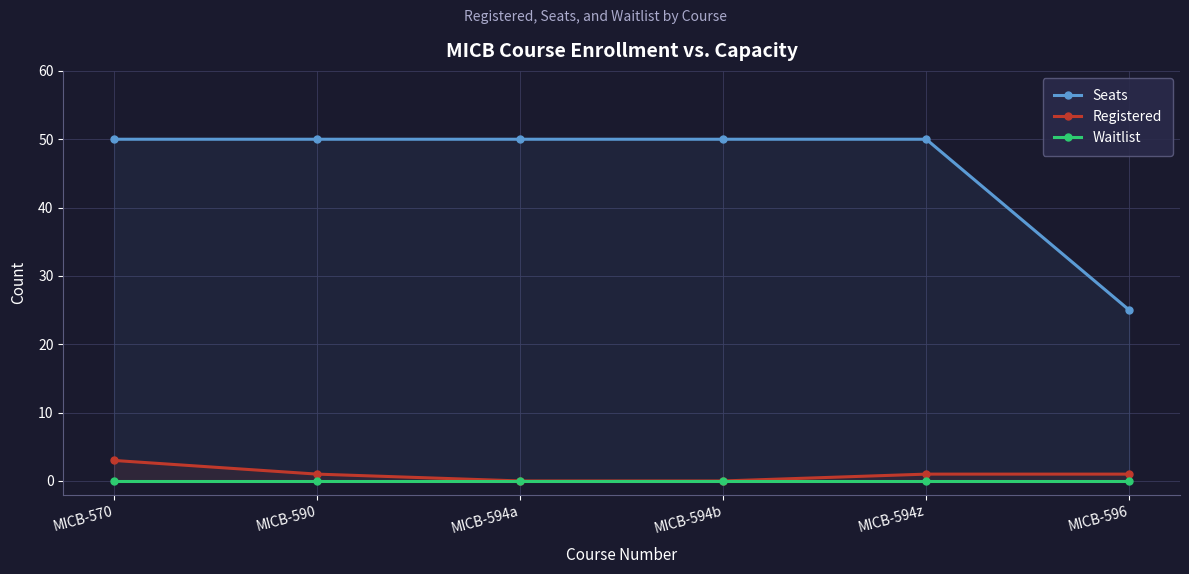

What is the label of the 3rd point from the left?

MICB-594a